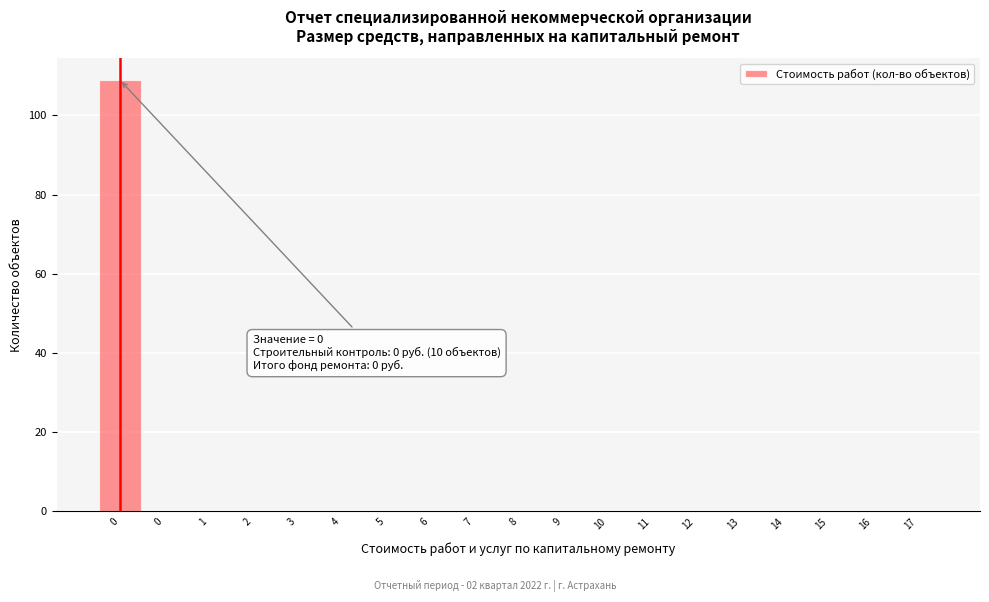

How many series are shown in this chart?

1